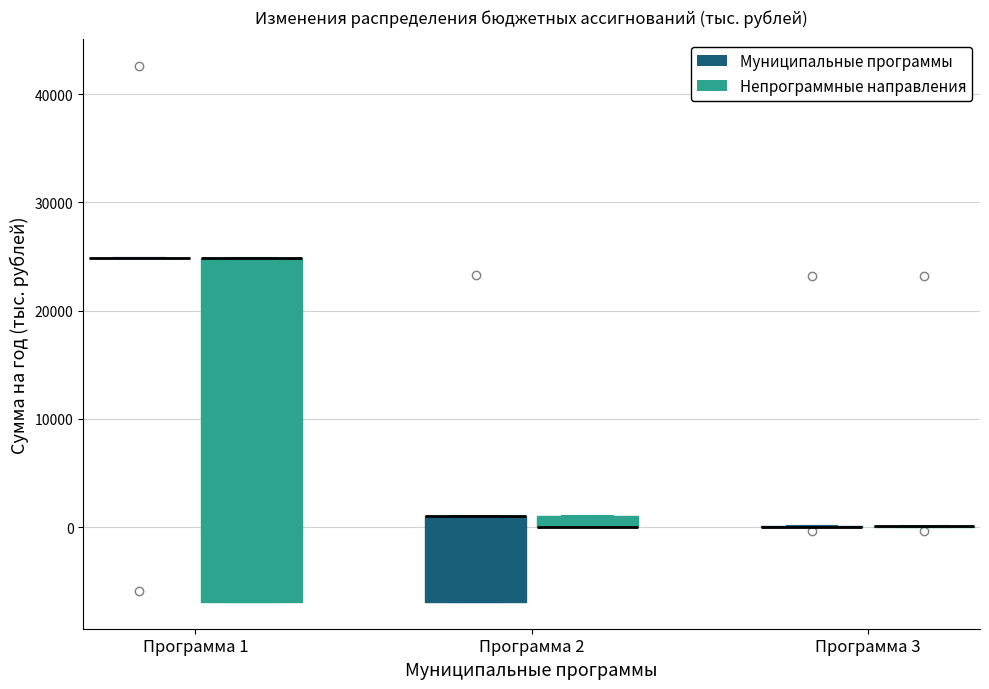

Which box is the tallest, from its lower edge to its upper edge?

Программа 1 (Непрограммные направления)